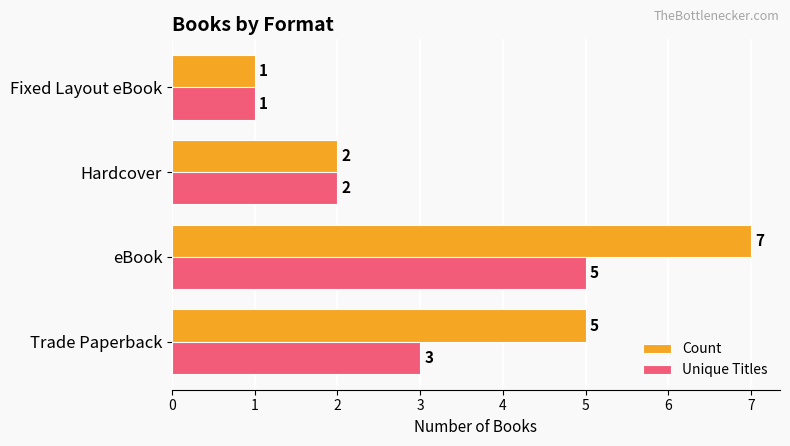

What are all the series names shown in the legend?

Count, Unique Titles